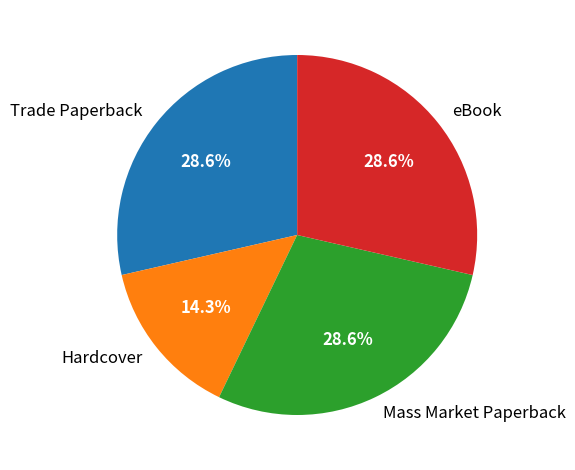

The eBook slice represents 29% of the pie. True or false?

True